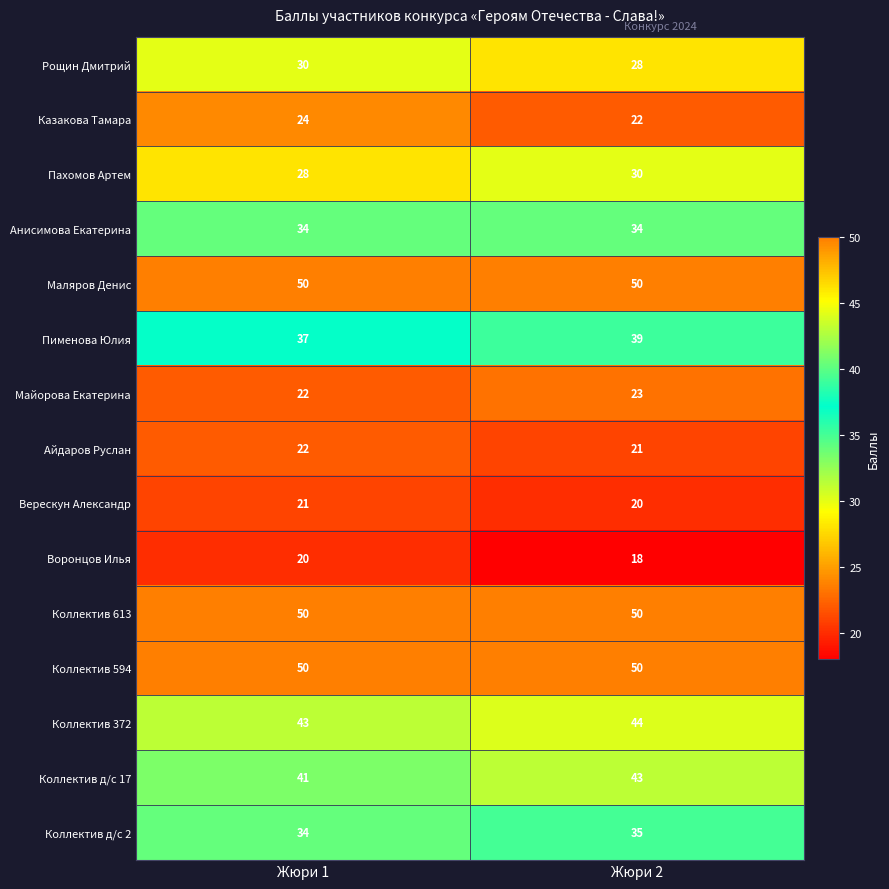

The value of Коллектив 372 at Жюри 2 is 44. True or false?

True